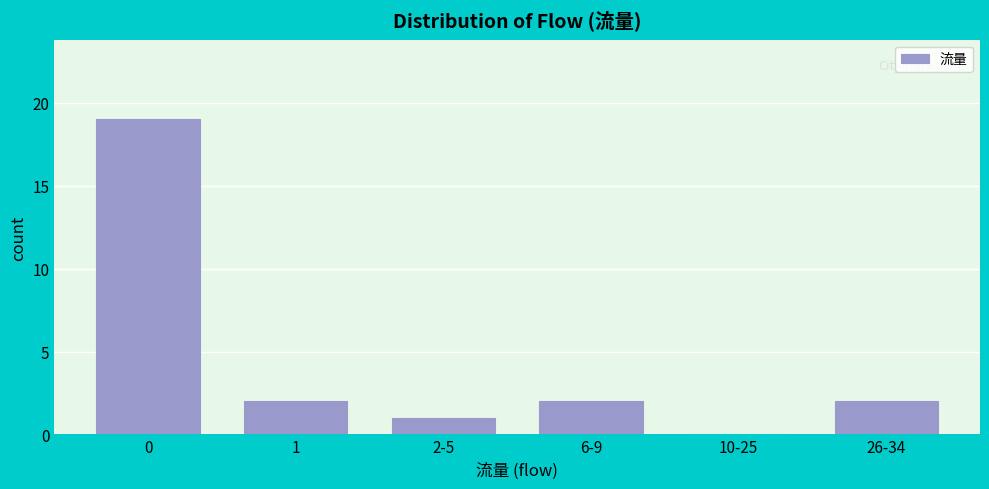

Reading left to right, list all the values displayed in this chart.

0=19	1=2	2-5=1	6-9=2	10-25=0	26-34=2